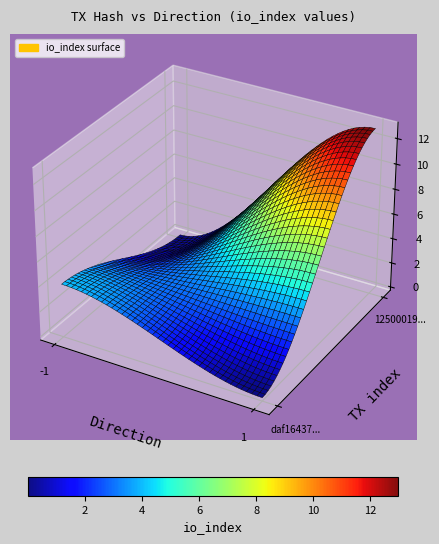

Count the 12500019b01d118e018b4138096efa564b5d67b values in the range 1 to 13.

2